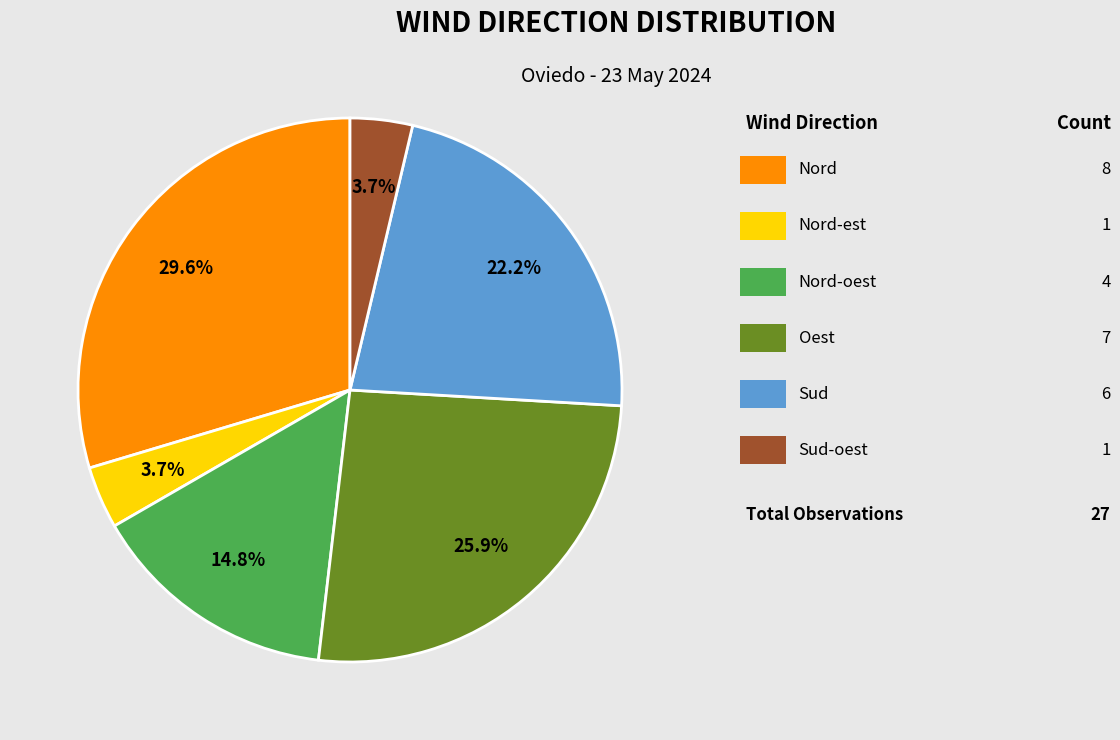

Does any single category account for the majority?

No